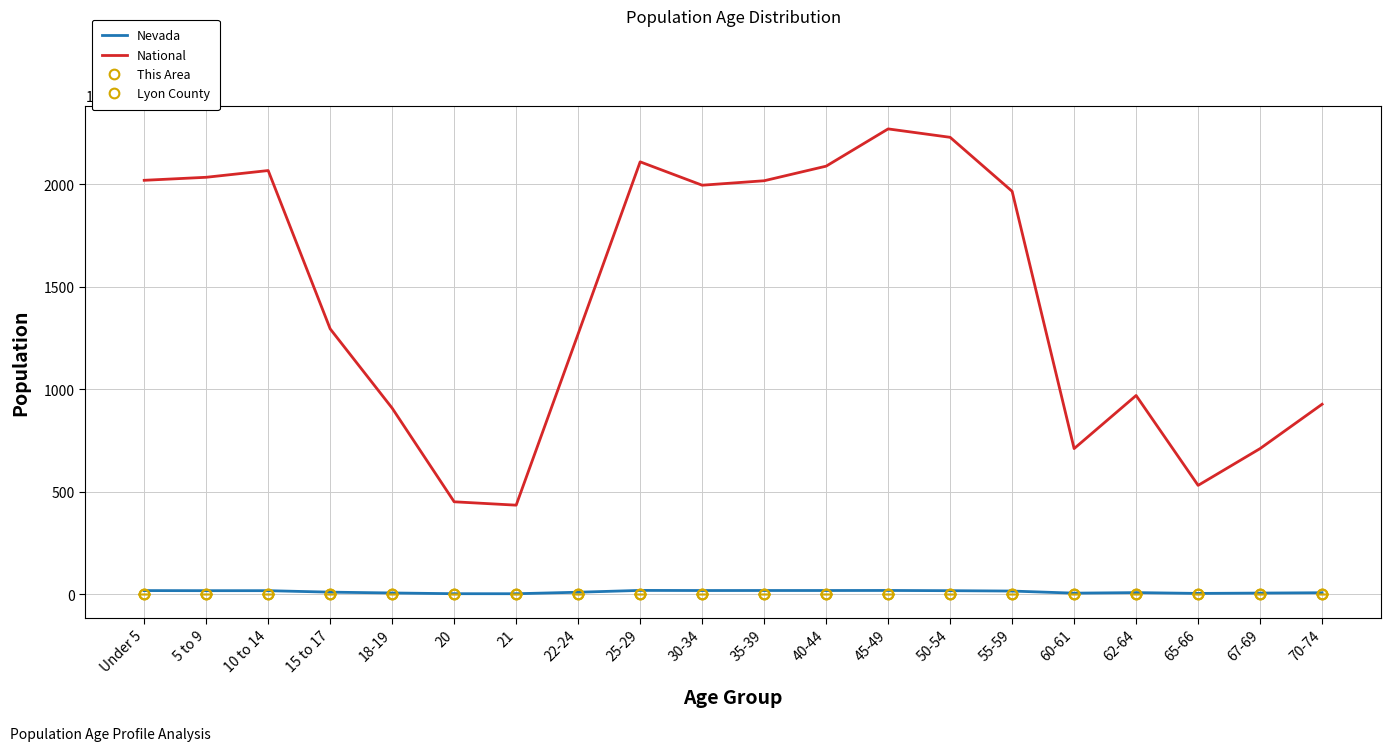

What is the sum of all National values?

290190983.0